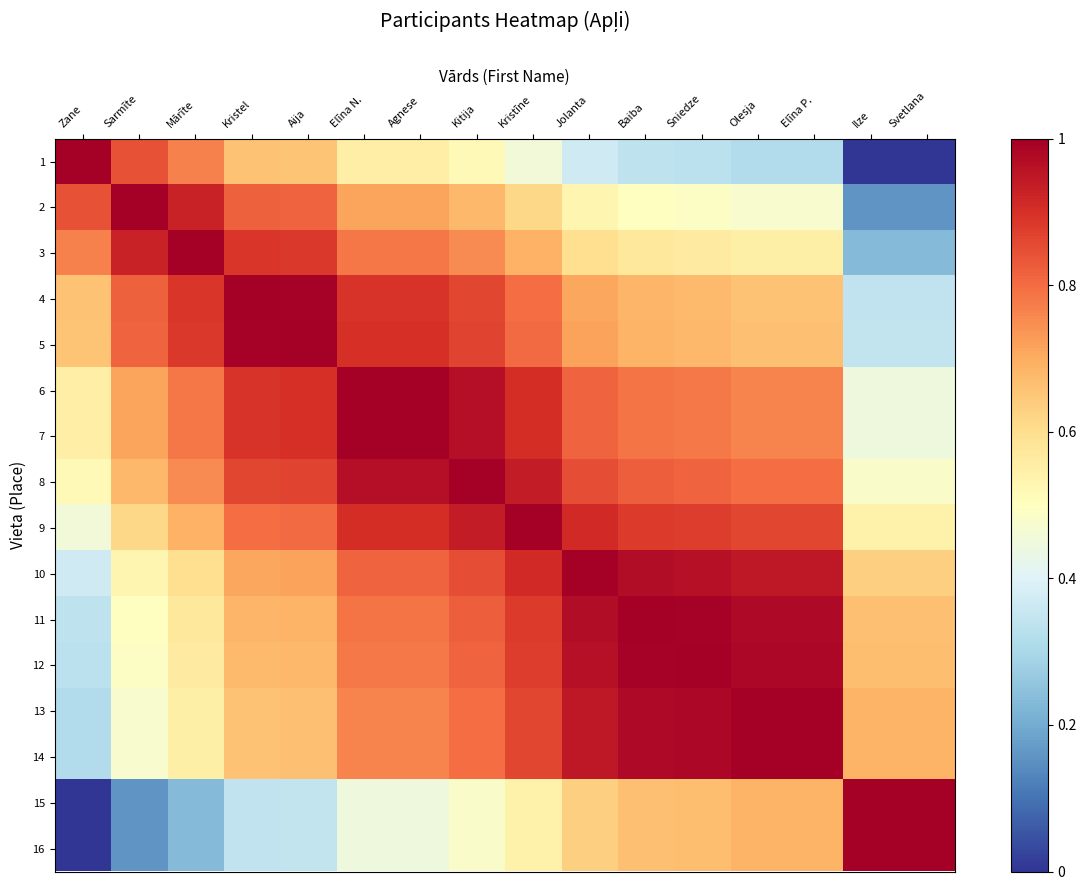

Between Zane and Aija, which is larger?

Zane